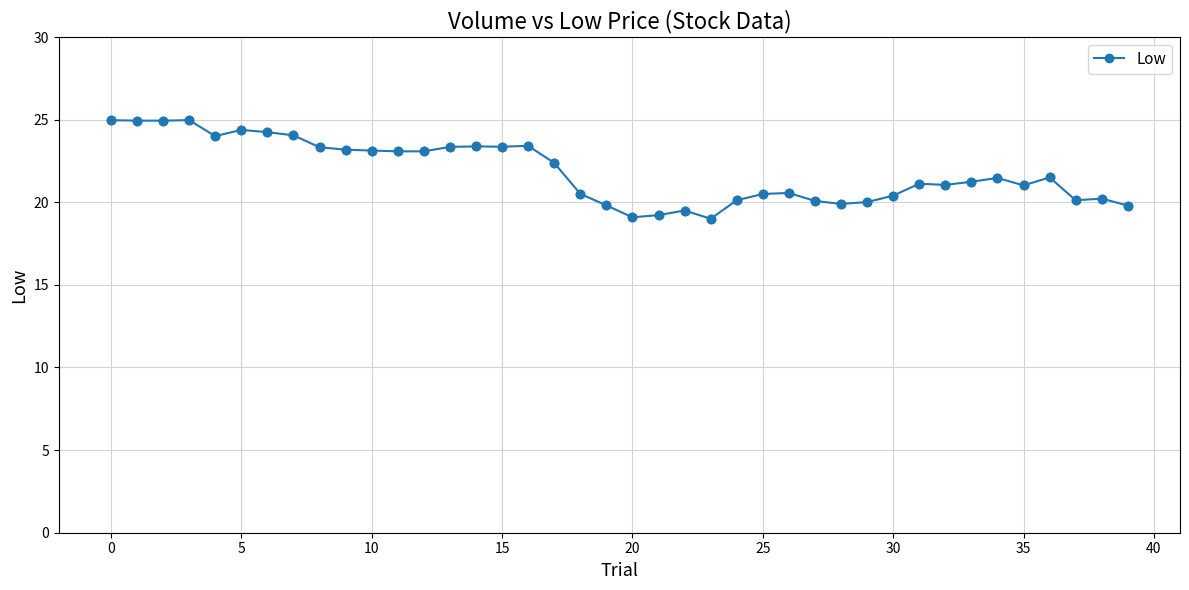

What is the smallest value displayed?

19.0